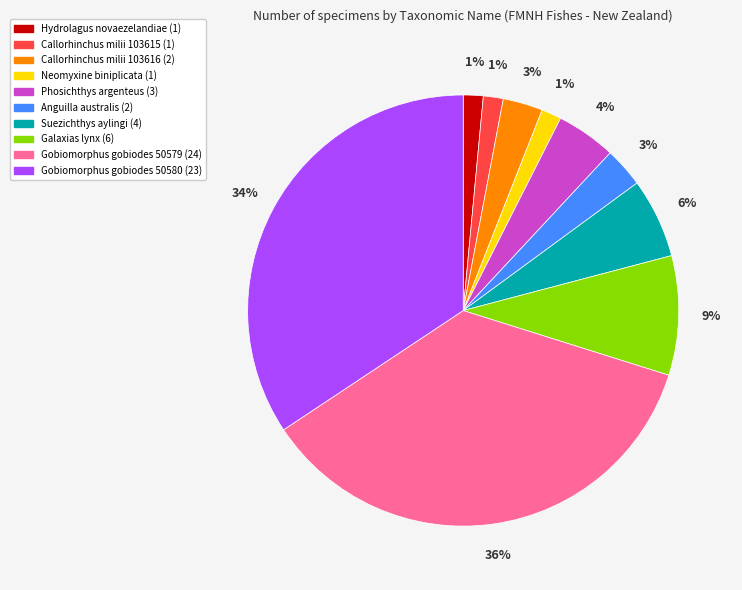

Does any single category account for the majority?

No